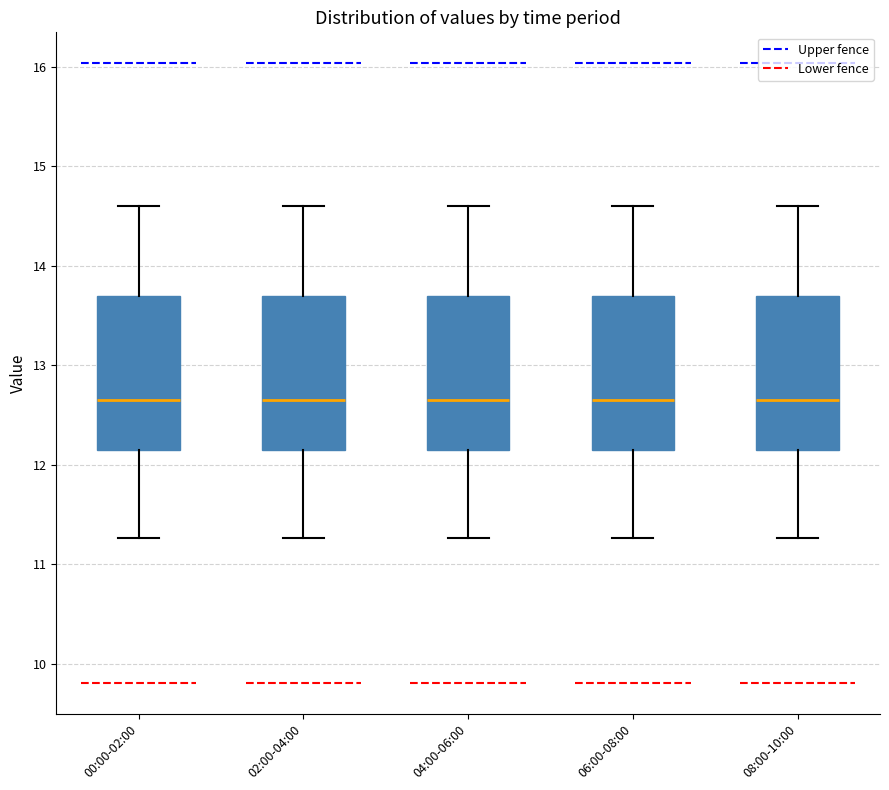

Where does the upper whisker of the box for 02:00-04:00 end on the y-axis? The values are not printed on the chart, so give them approximately, as read against the axis.

14.6